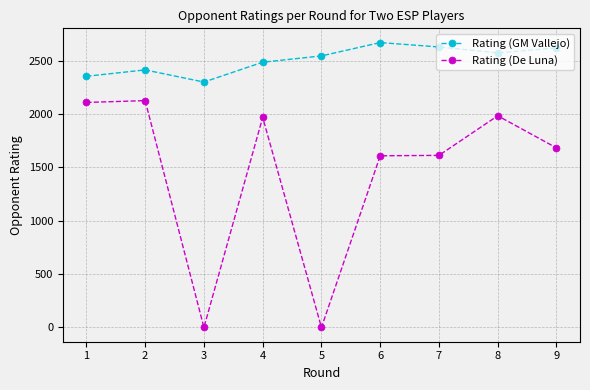

At which category does Rating (De Luna) reach its first local valley?

3